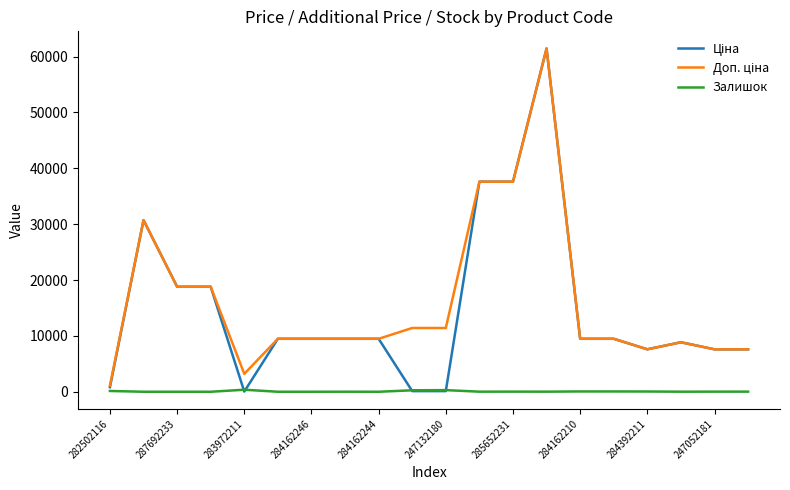

What is the greatest value displayed?

61434.3